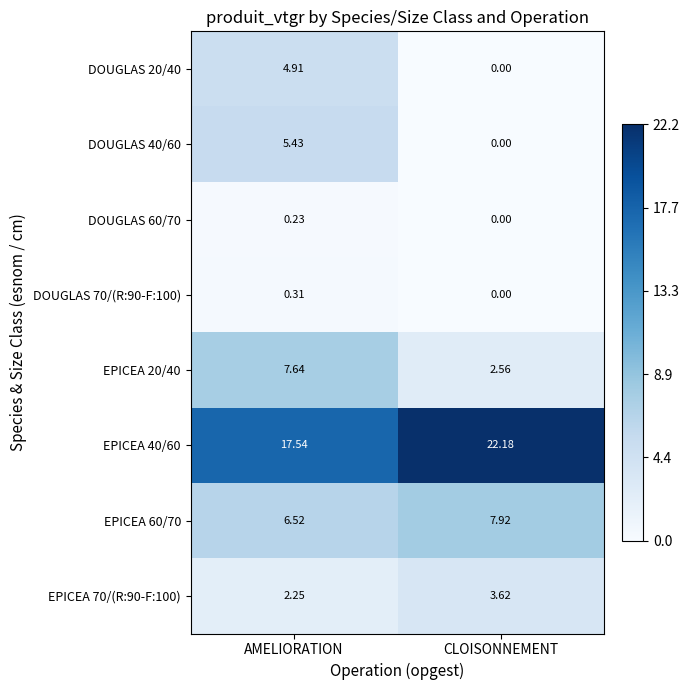

Rank the series by their maximum value, from lowest to highest.

DOUGLAS 60/70, DOUGLAS 70/(R:90-F:100), EPICEA 70/(R:90-F:100), DOUGLAS 20/40, DOUGLAS 40/60, EPICEA 20/40, EPICEA 60/70, EPICEA 40/60